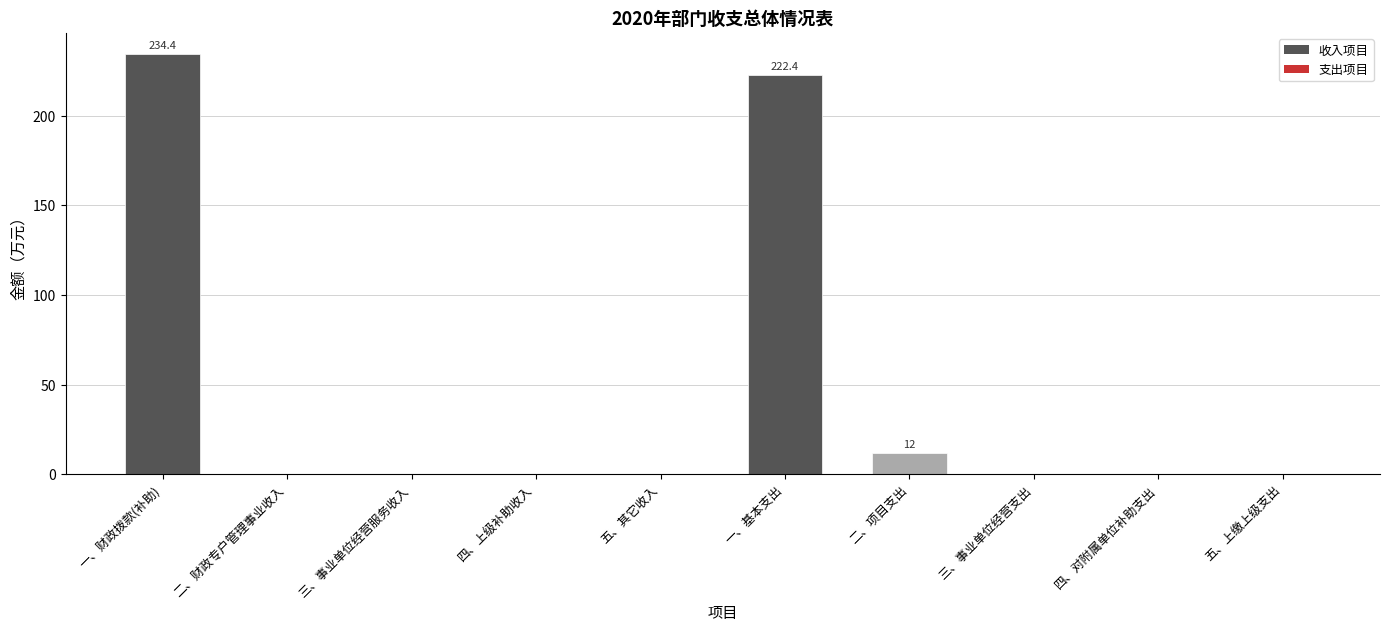

What is the change in value from 一、财政拨款(补助) to 五、其它收入?

-234.4